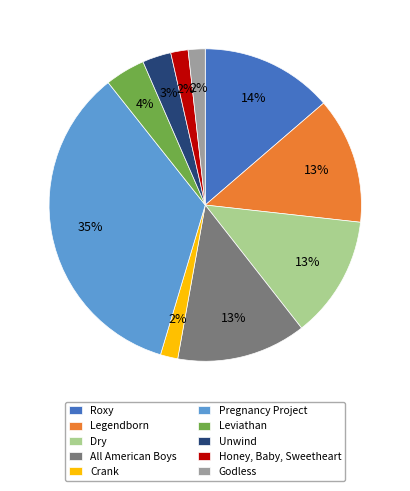

Is there a majority slice in this chart?

No